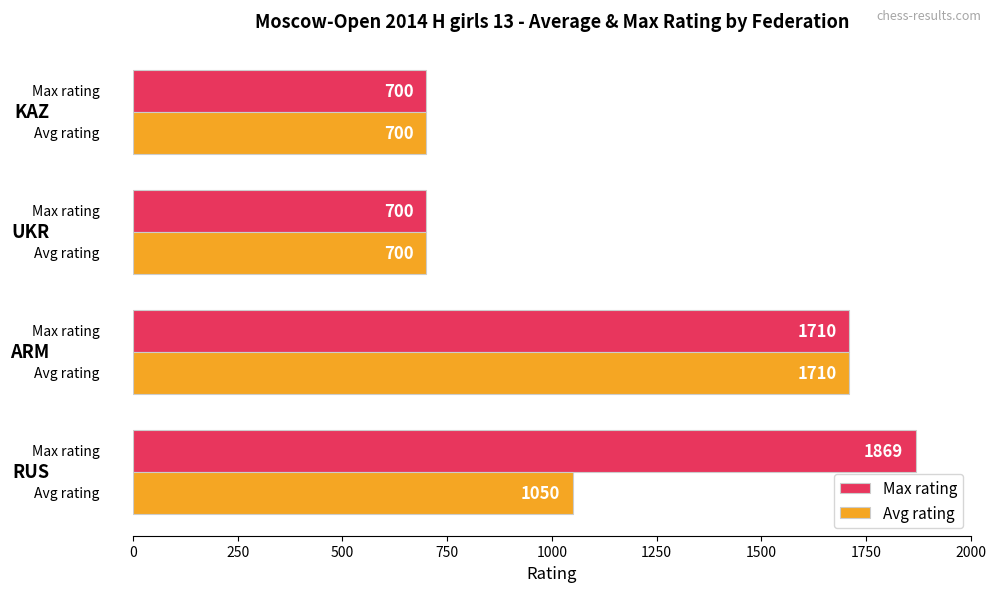

How many Avg rating values are between 700 and 1710?

4